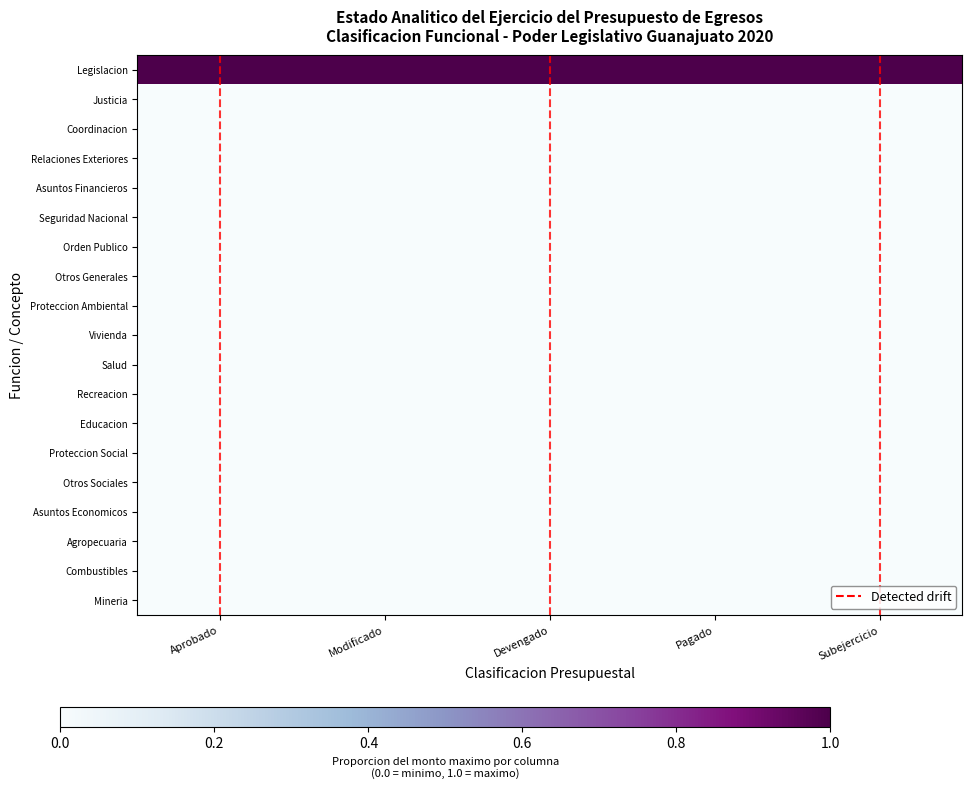

Between Subejercicio and Devengado, which is larger?

Subejercicio